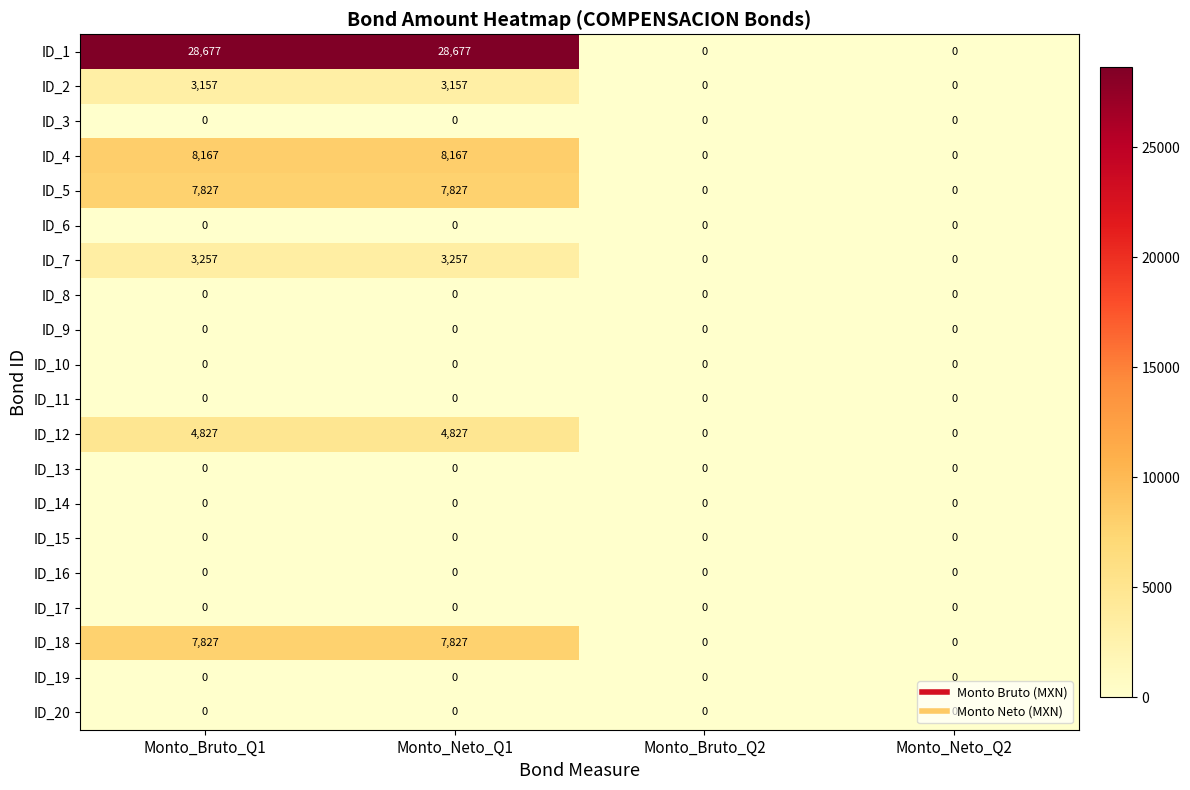

Which series has the largest total across all categories?

ID_1